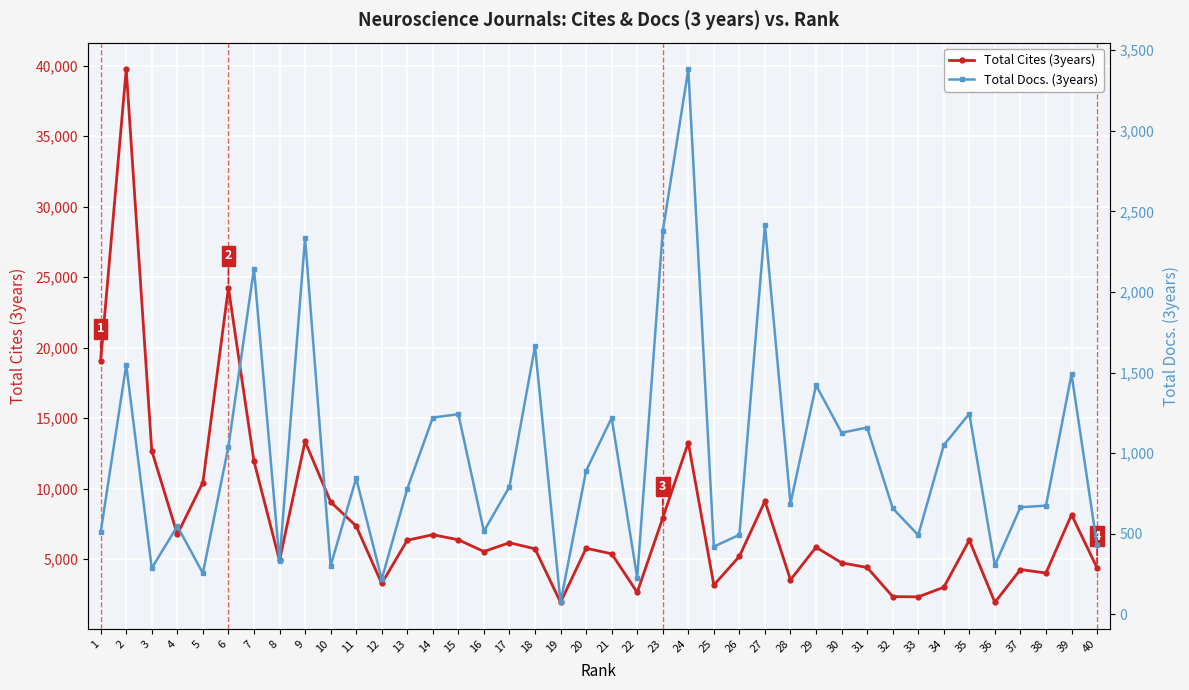

What is the lowest value of the Total Cites (3years) series?

1935